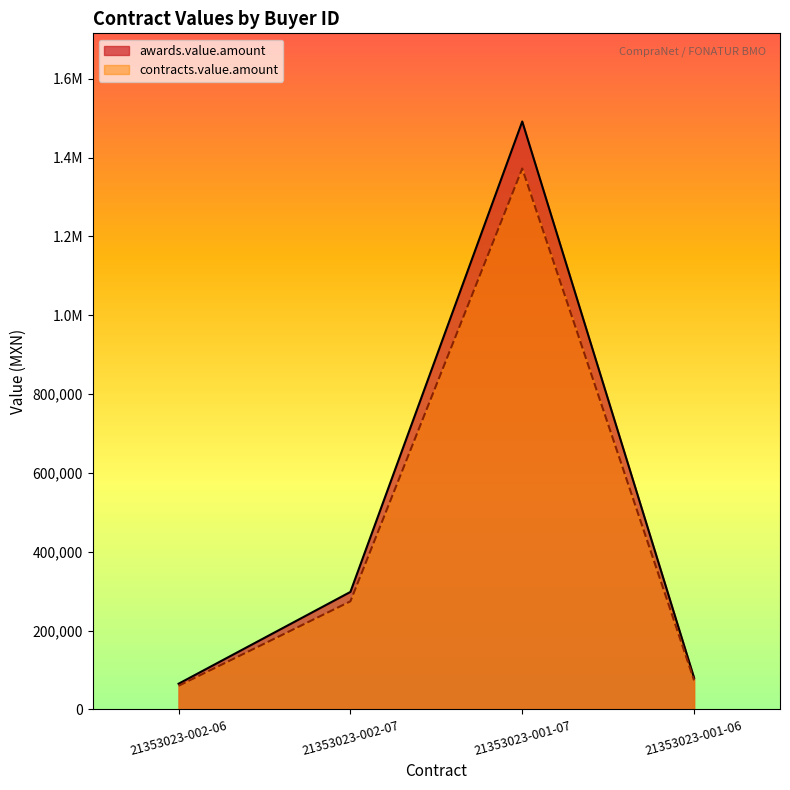

The value of awards.value.amount at 21353023-002-07 is 104912.8. True or false?

False